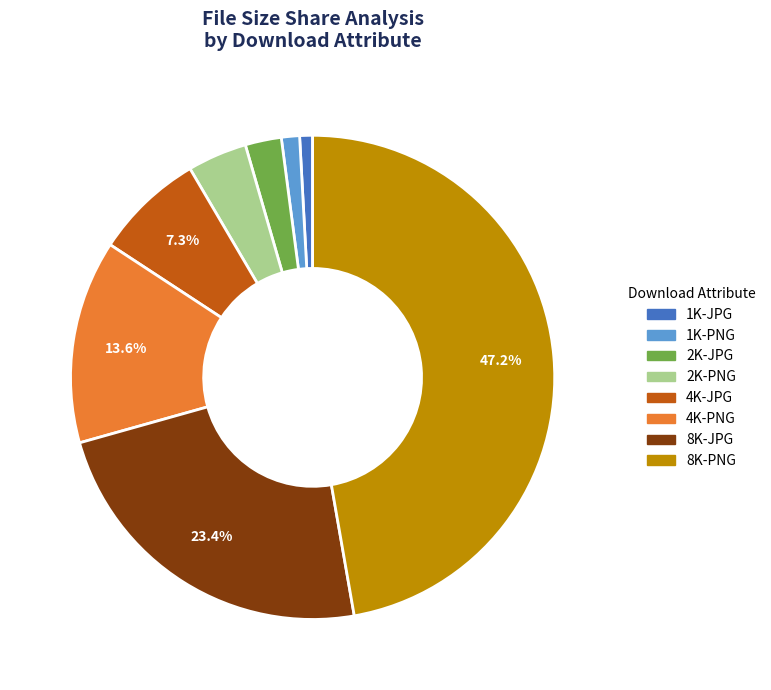

What is the largest slice in the pie chart?

8K-PNG